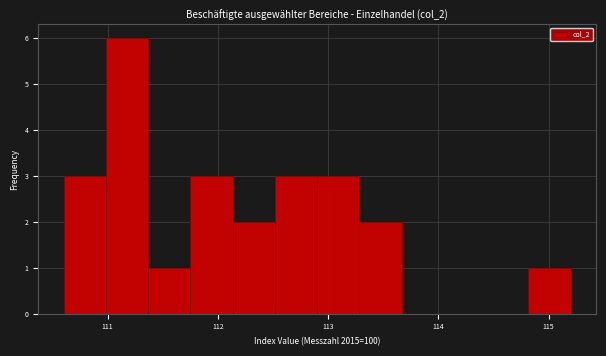

Around what value on the x-axis is the tallest bar? Give the approximate position of its centre, as read against the axis.

111.2